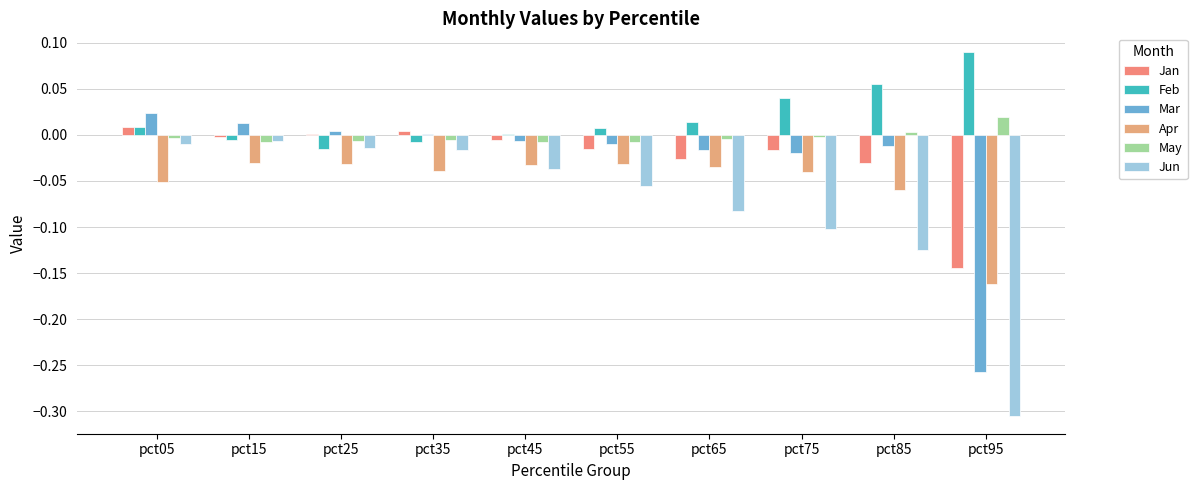

Which label corresponds to the largest value in the chart?

pct95